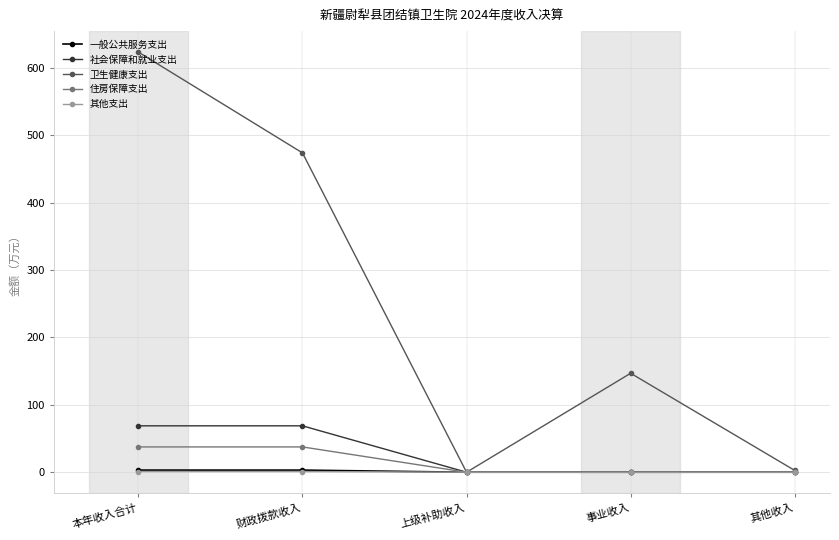

In 卫生健康支出, how many points are lower than both neighbors (excluding endpoints)?

1